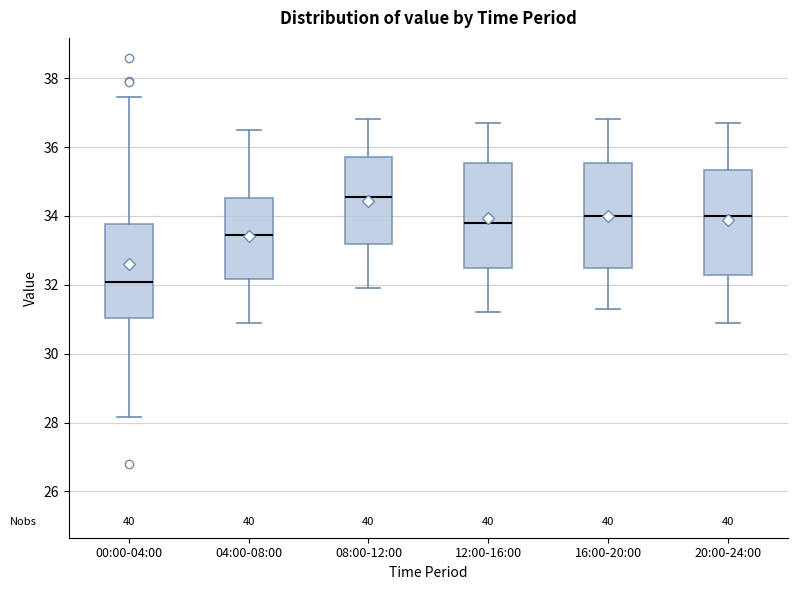

Reading left to right, read every box against the y-axis: the position of its median line, the range the box covers, and the ends of its whiskers. The values are not printed on the chart, so give them approximately, as read against the axis.

00:00-04:00: median 32.0, box 31.0 to 33.8, whiskers 28.2 to 37.4
04:00-08:00: median 33.4, box 32.2 to 34.6, whiskers 31.0 to 36.6
08:00-12:00: median 34.6, box 33.2 to 35.8, whiskers 32.0 to 36.8
12:00-16:00: median 33.8, box 32.4 to 35.6, whiskers 31.2 to 36.8
16:00-20:00: median 34.0, box 32.4 to 35.6, whiskers 31.4 to 36.8
20:00-24:00: median 34.0, box 32.2 to 35.4, whiskers 31.0 to 36.8